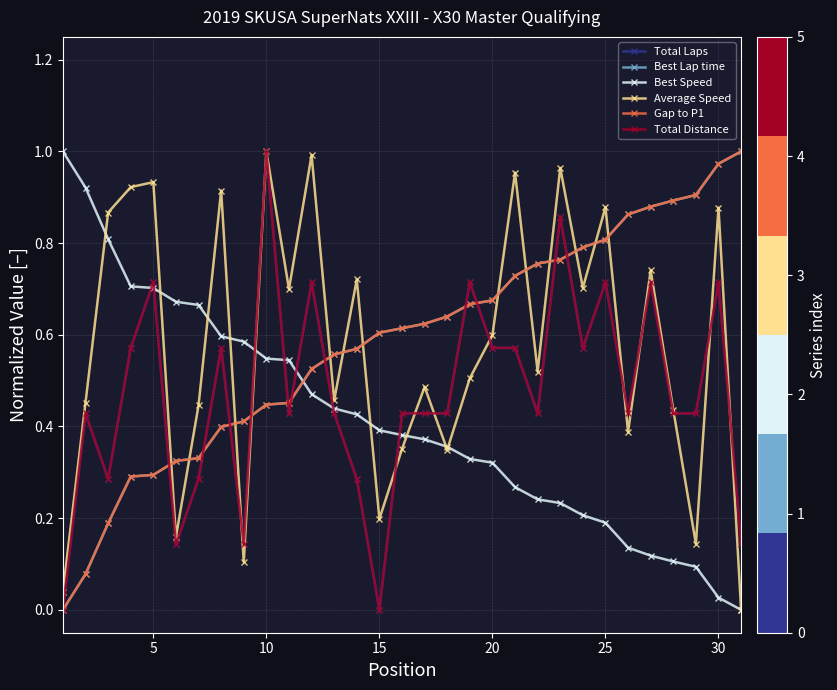

How many lines are shown in the chart?

6